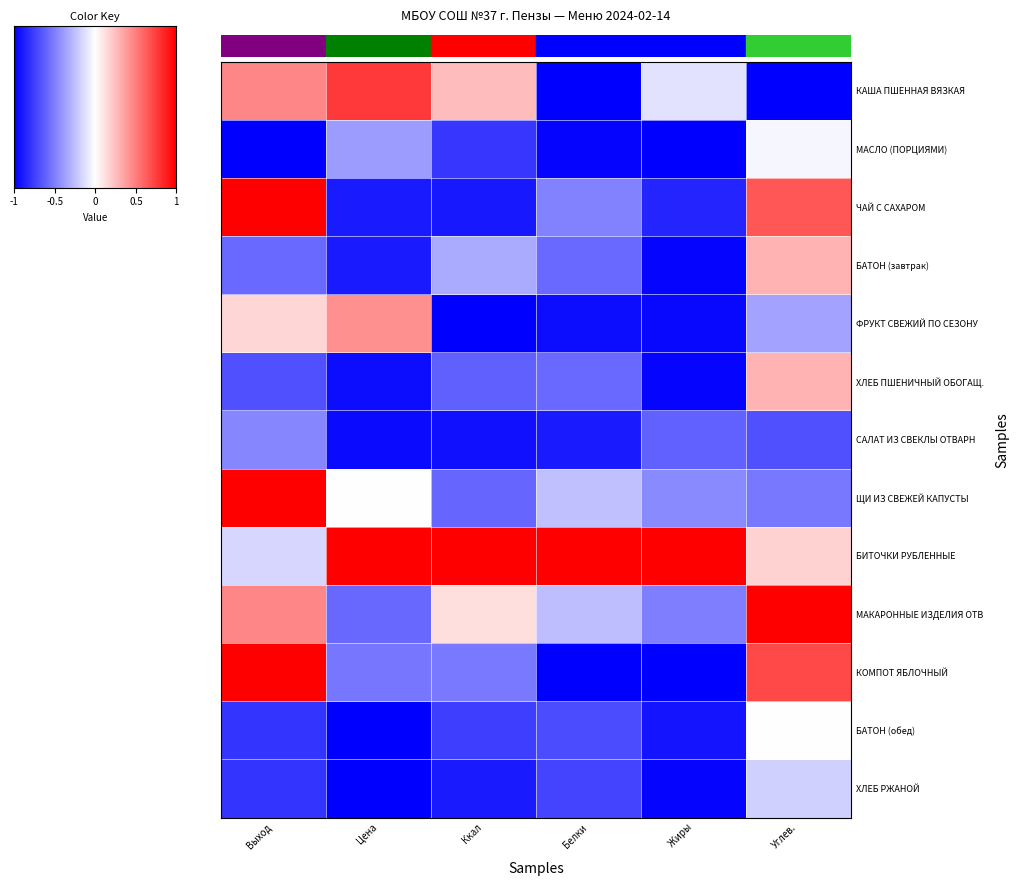

What is the smallest value displayed?

-1.0